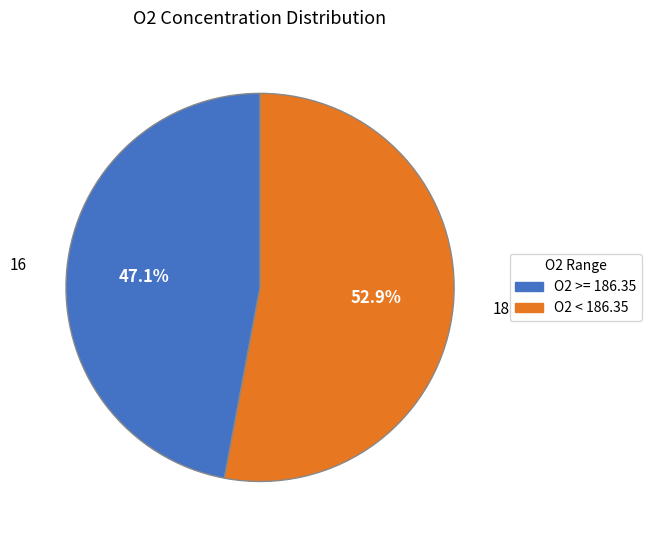

Is there any slice that represents more than half of the pie?

Yes